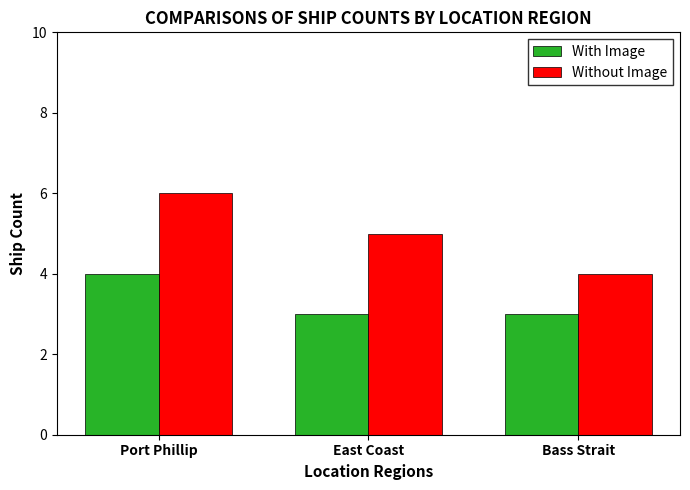

Which series changed the most between East Coast and Bass Strait?

Without Image